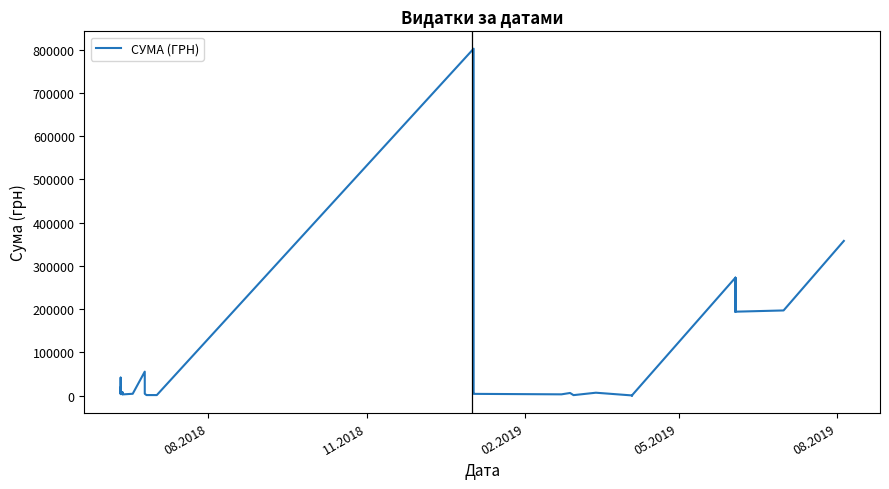

What is the value of the 38th point from the left?

194057.2